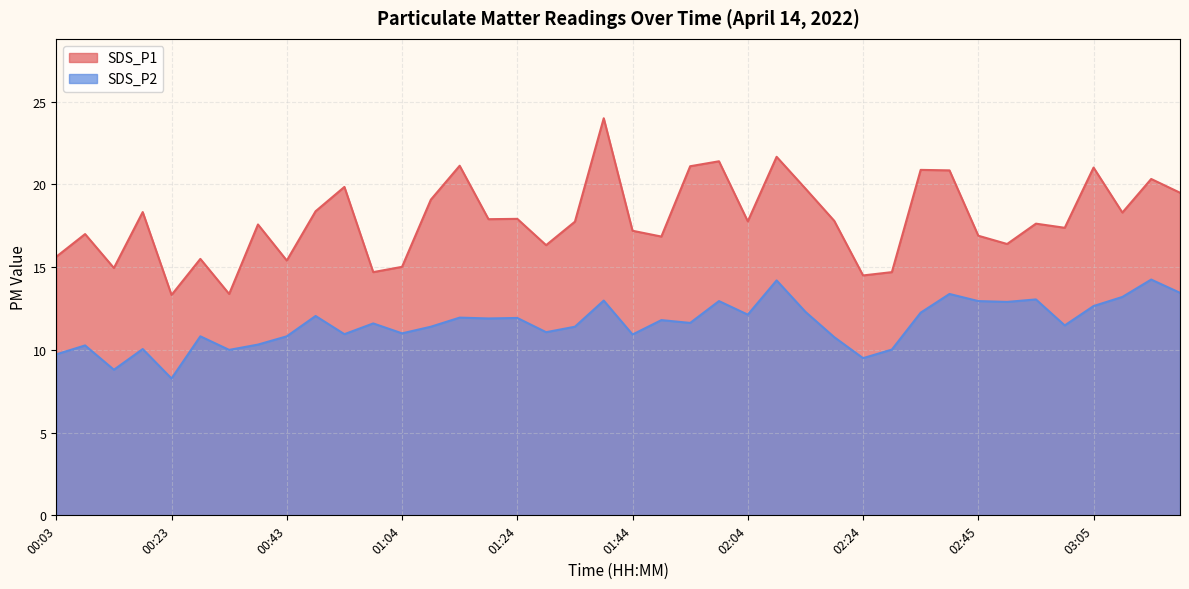

What is the difference between the maximum and minimum values in the SDS_P1 series?

10.7